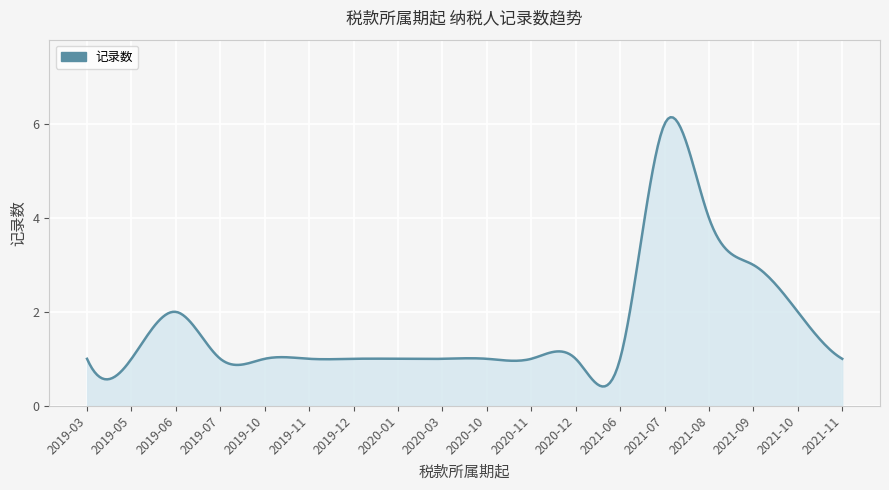

What is the difference between the second highest and minimum values?

5.7